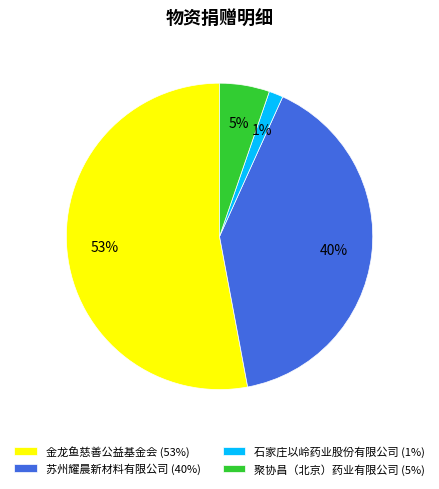

True or false: 聚协昌（北京）药业有限公司 accounts for 5% of the total.

True